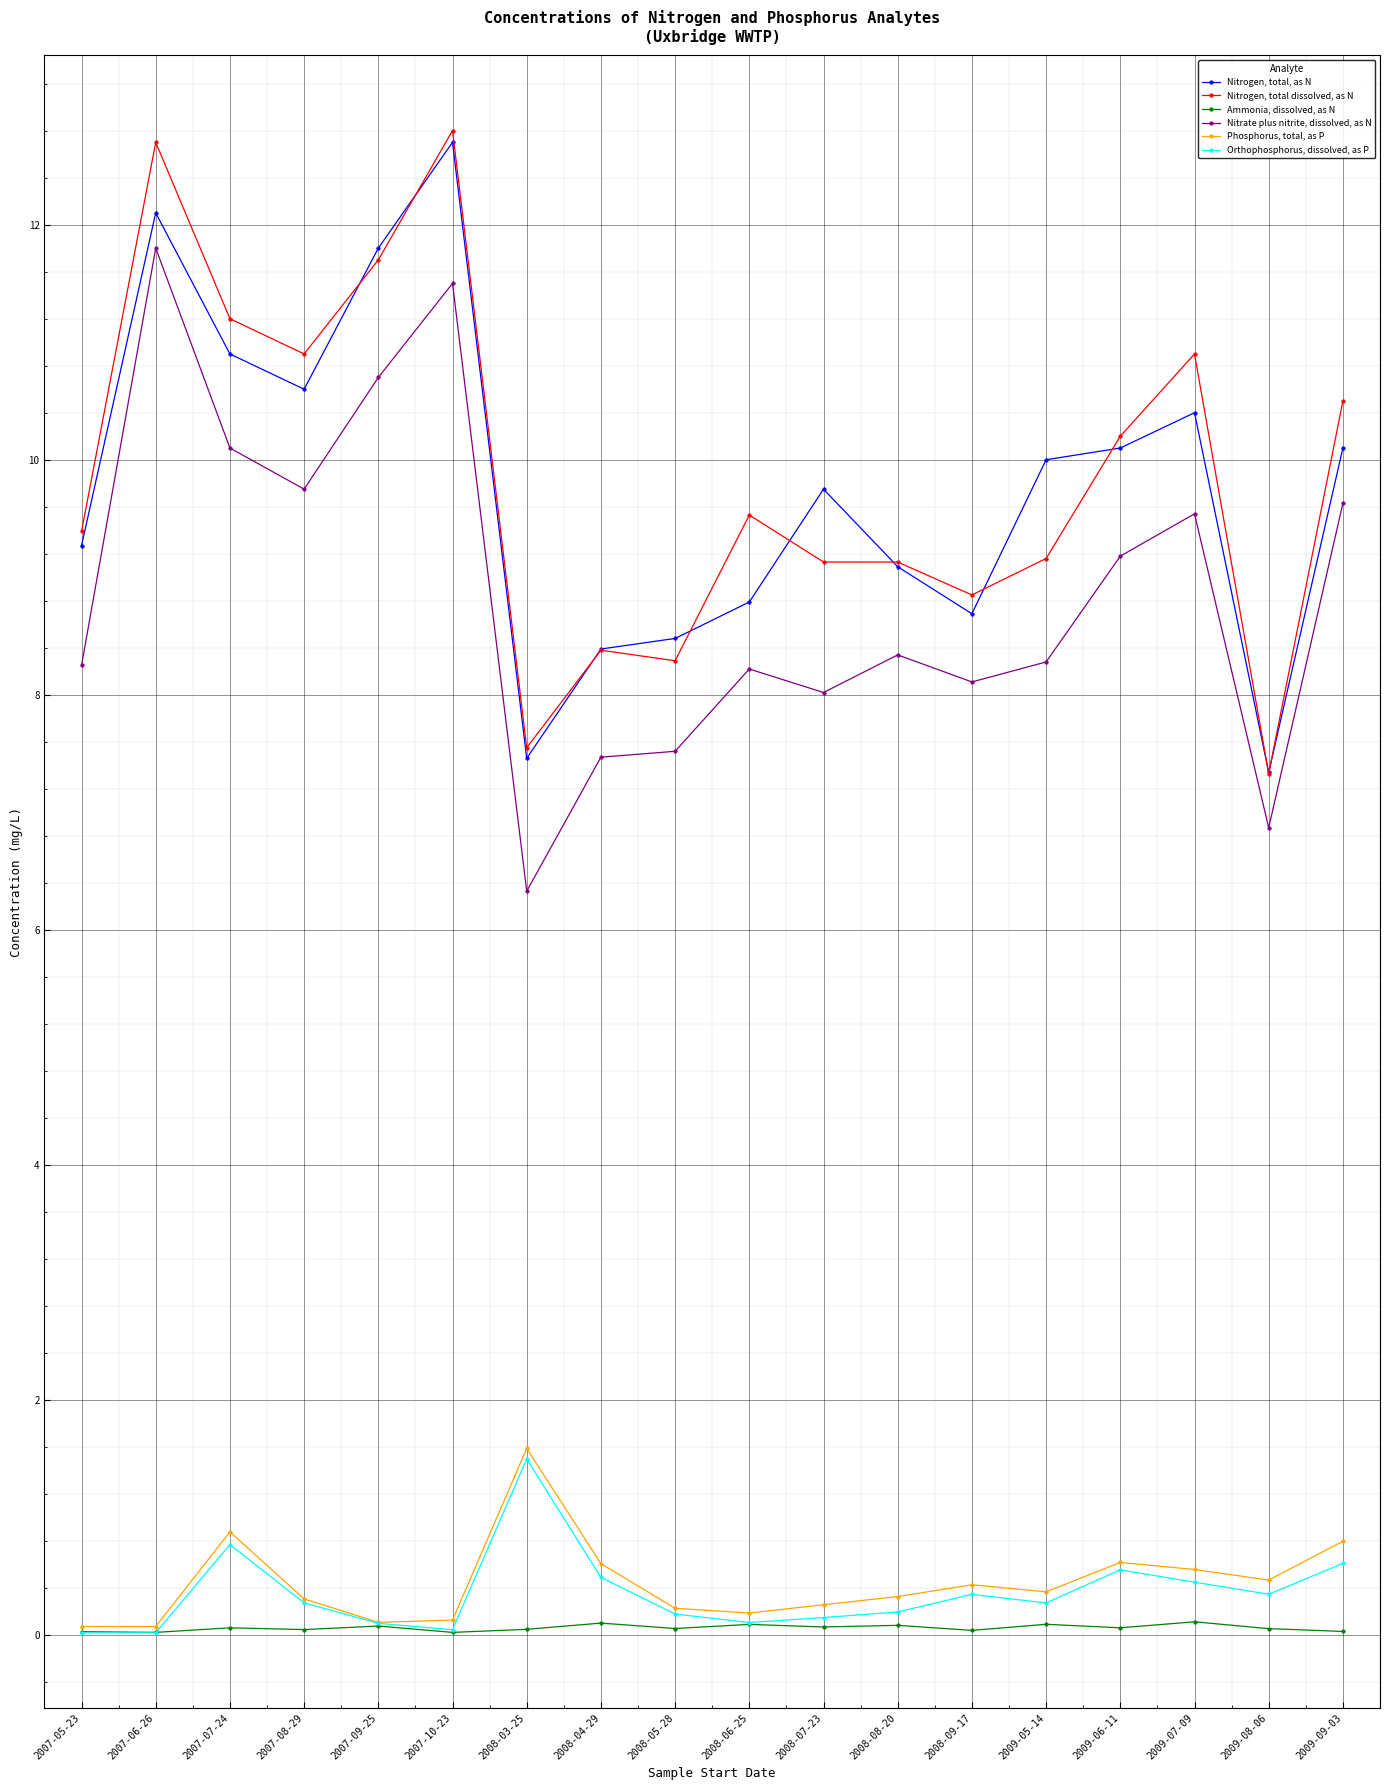

What is the label of the 11th point from the right?

2008-04-29